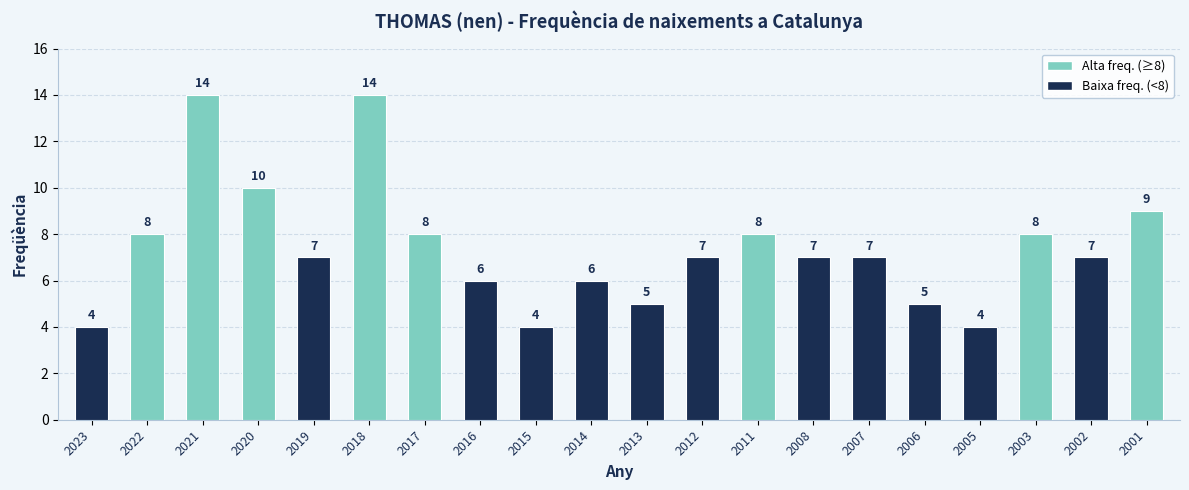

True or false: the data shows 11 at 2019.

False